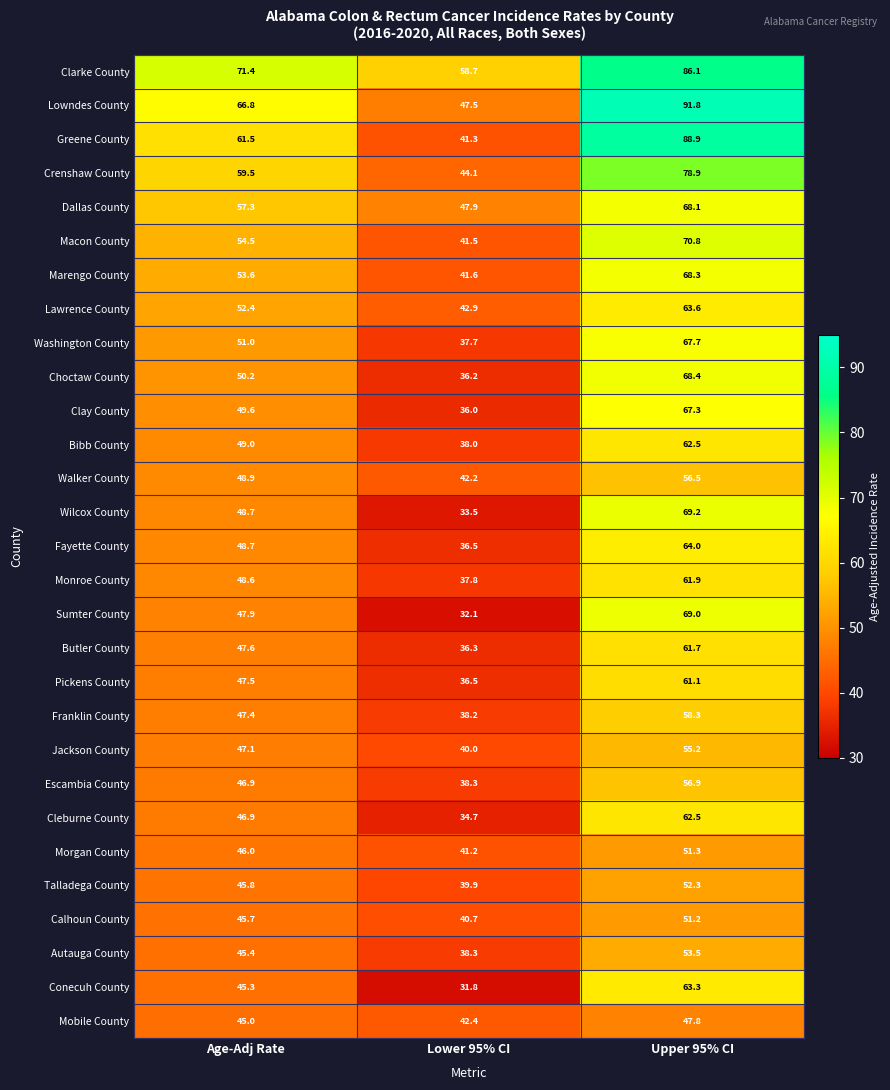

What is the sum of the Marengo County values at Lower 95% CI and Age-Adj Rate?

95.2